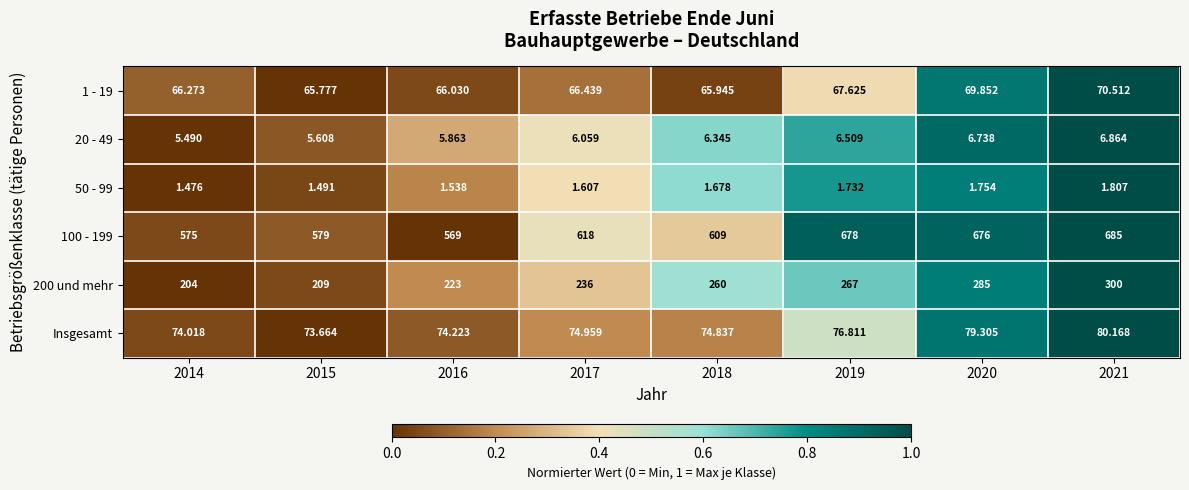

At which category is the sum across all series the highest?

2021